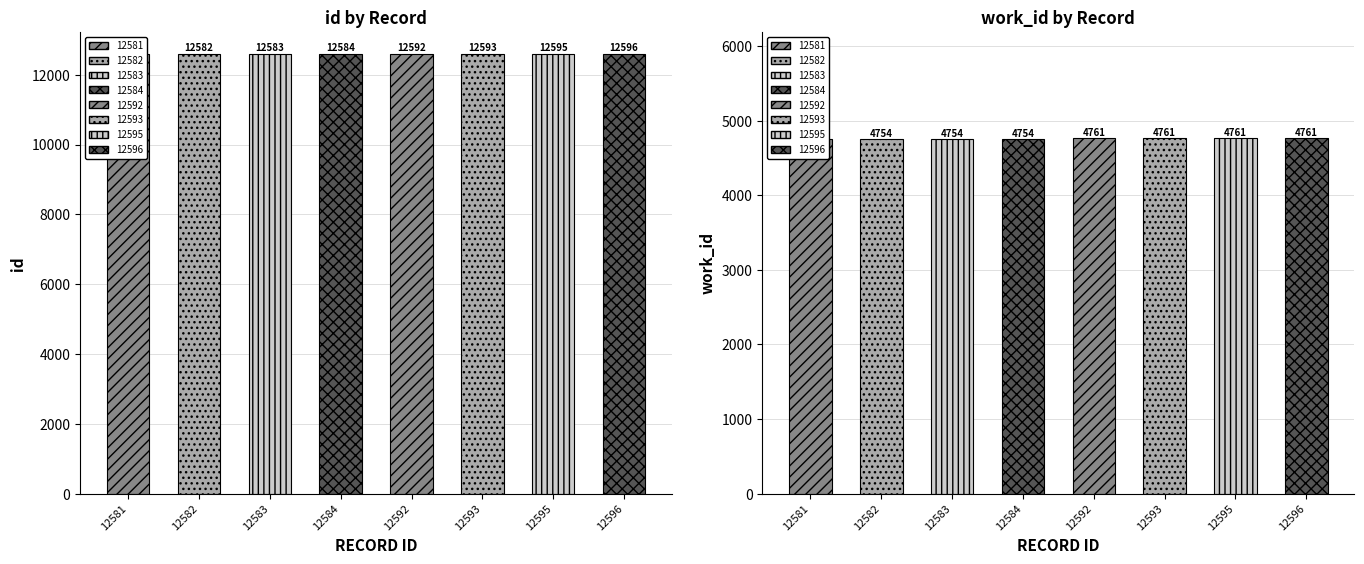

Which series has the widest spread of values?

id